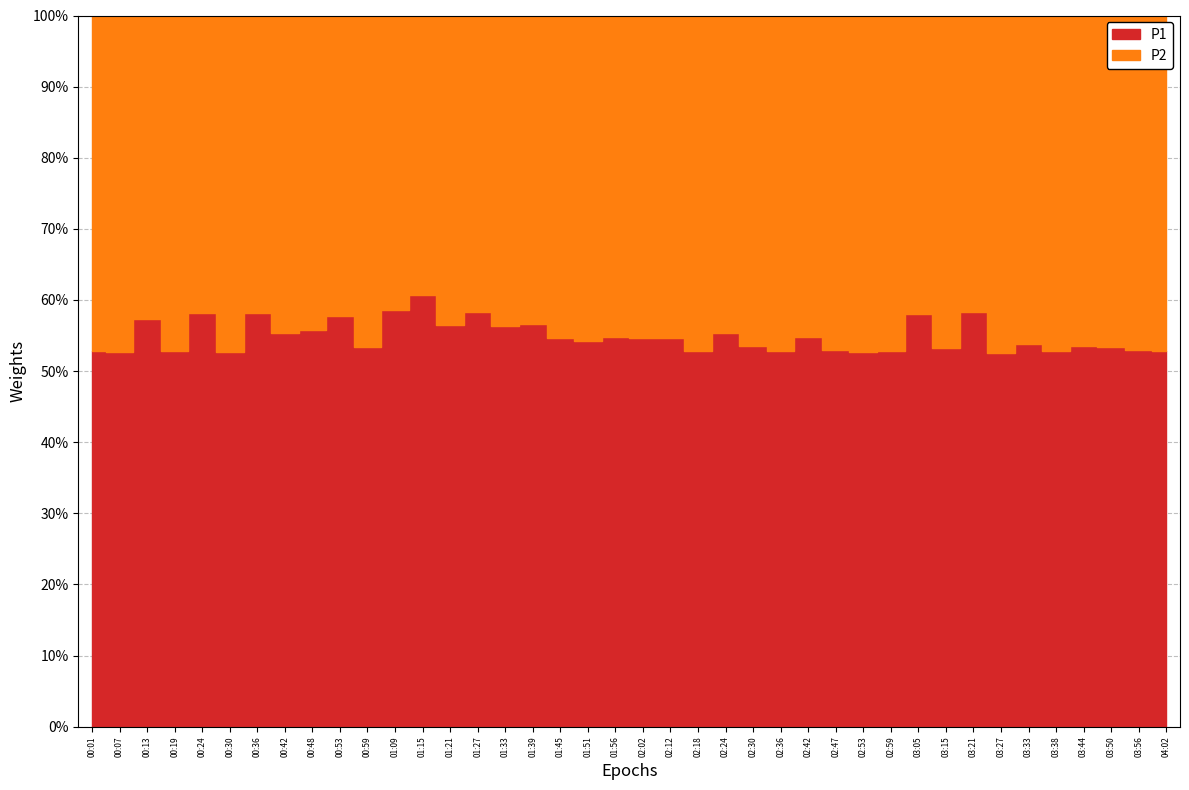

List the series in order of their overall mean, lowest first.

P2, P1